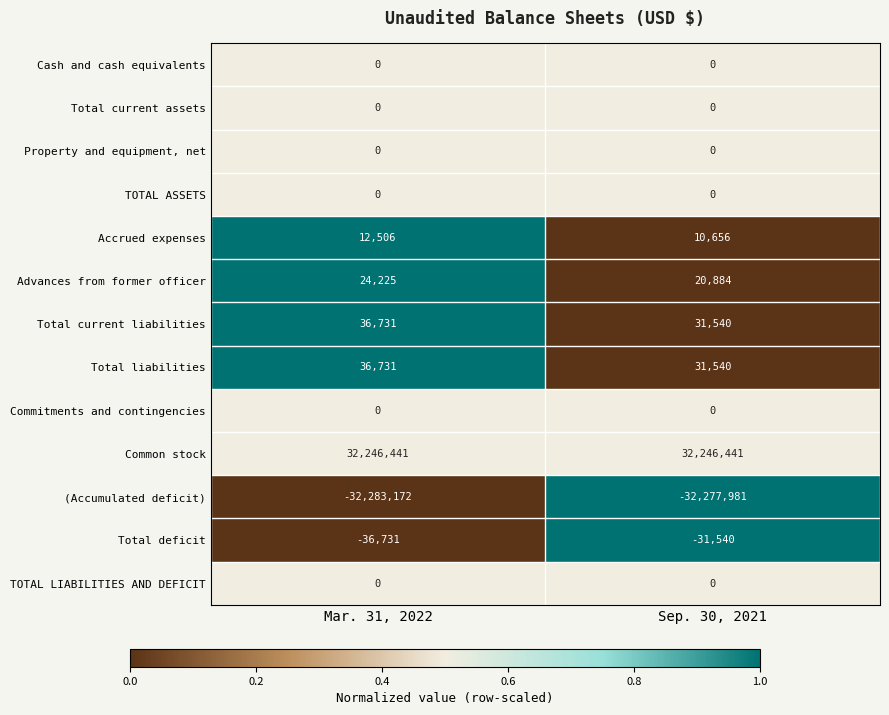

Which series has the largest total across all categories?

Common stock